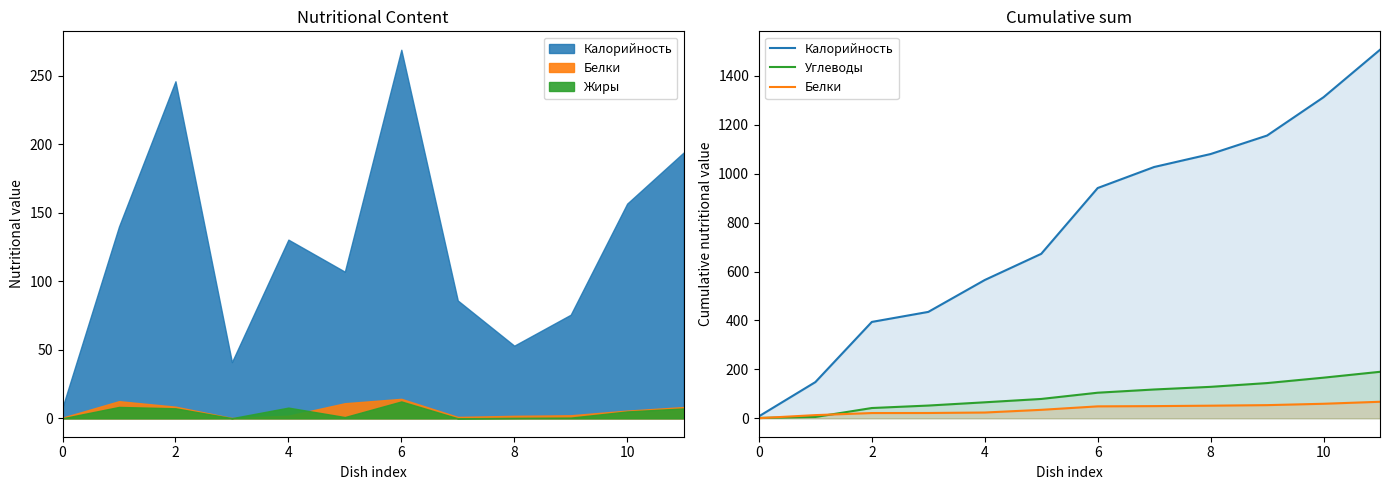

How many categories are shown in the chart?

12